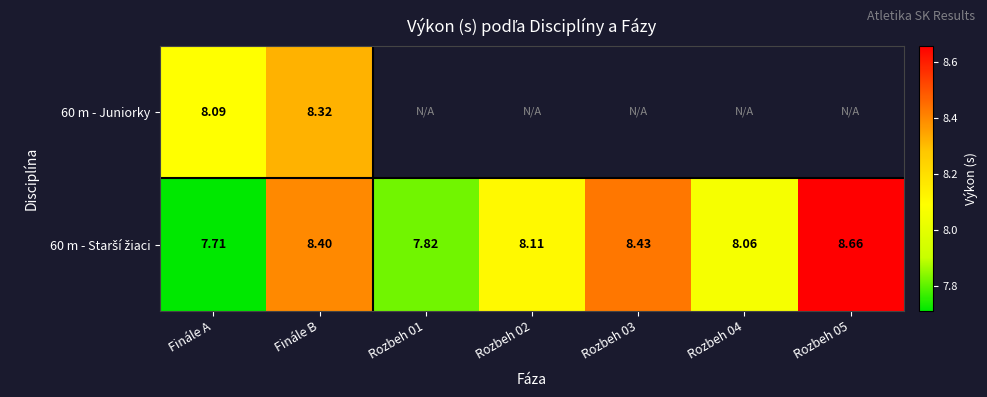

True or false: 60 m - Starší žiaci has a value of 8.7 at Rozbeh 05.

True